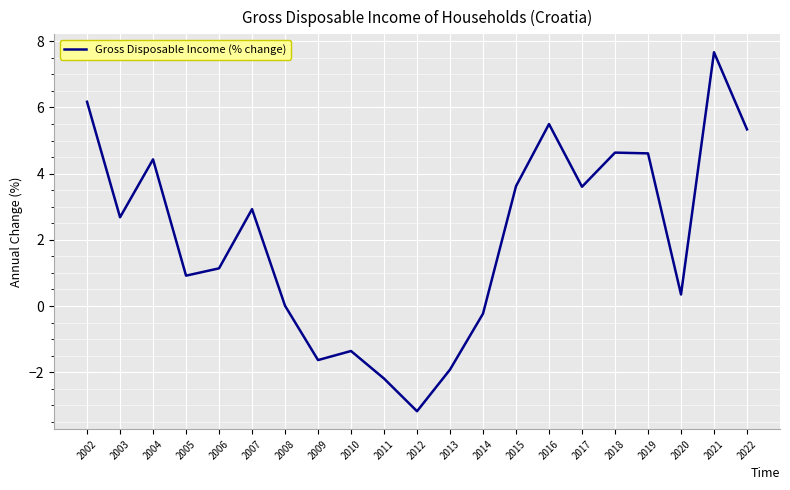

Where is the first local minimum?

2003